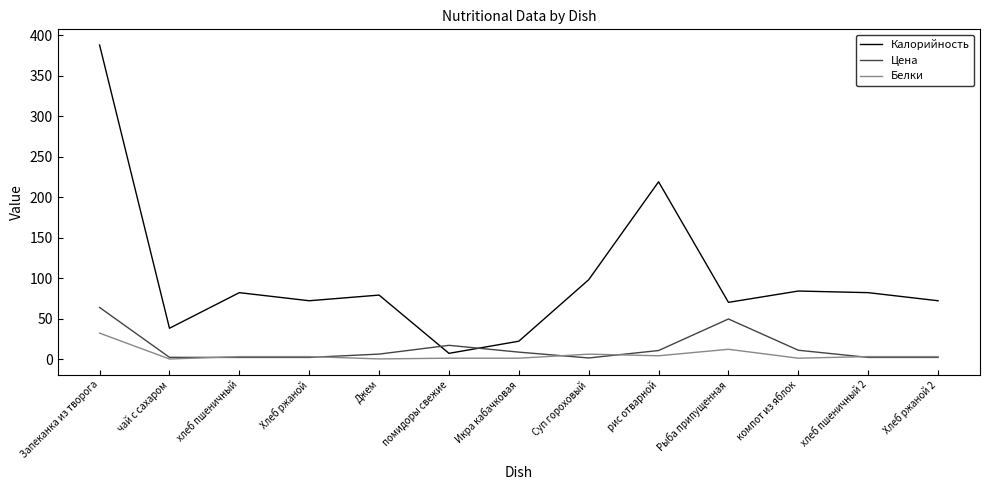

True or false: Калорийность and Цена cross at least once.

True